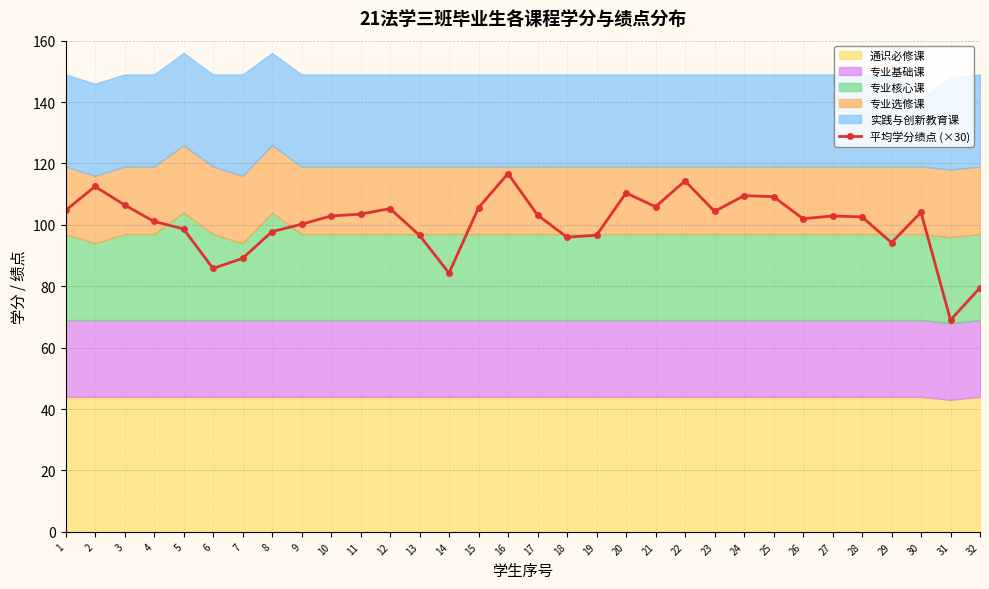

Does the chart have visible grid lines?

Yes